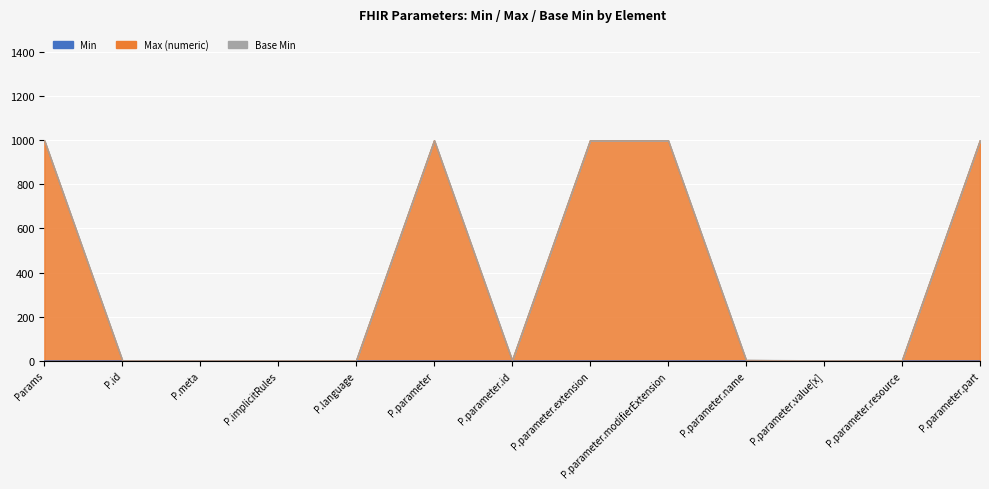

True or false: Min has a value of 0 at P.parameter.resource.

True